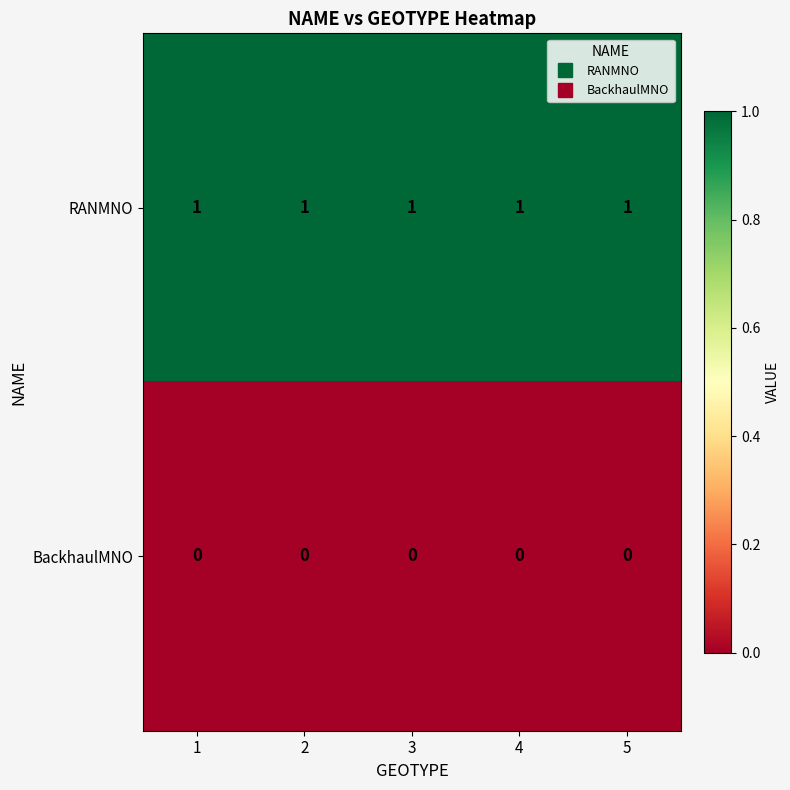

Count the number of data series in this chart.

2